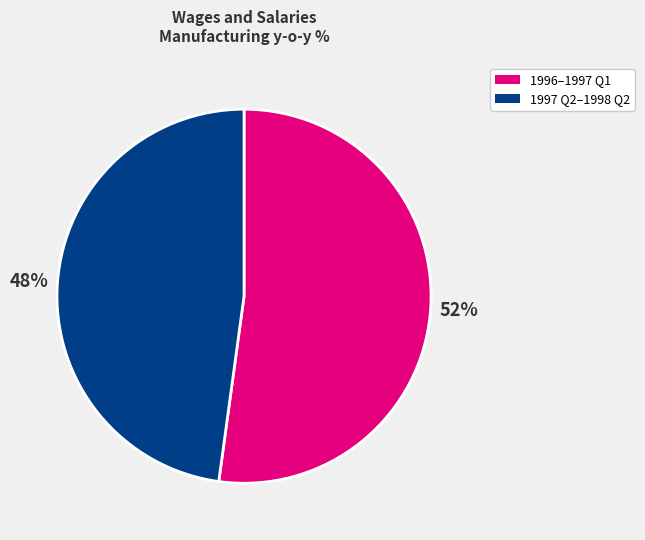

Does any single category account for the majority?

Yes